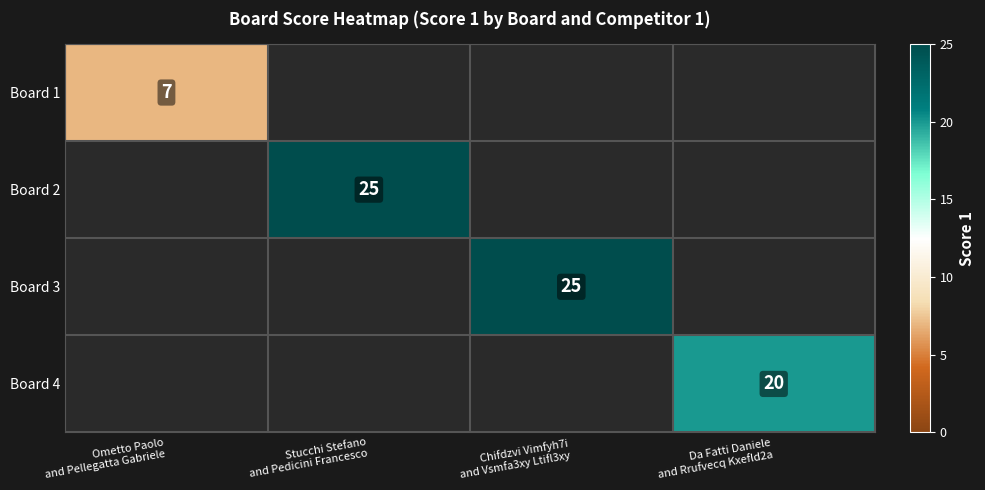

Which category has the highest value across all series?

Stucchi Stefano
and Pedicini Francesco